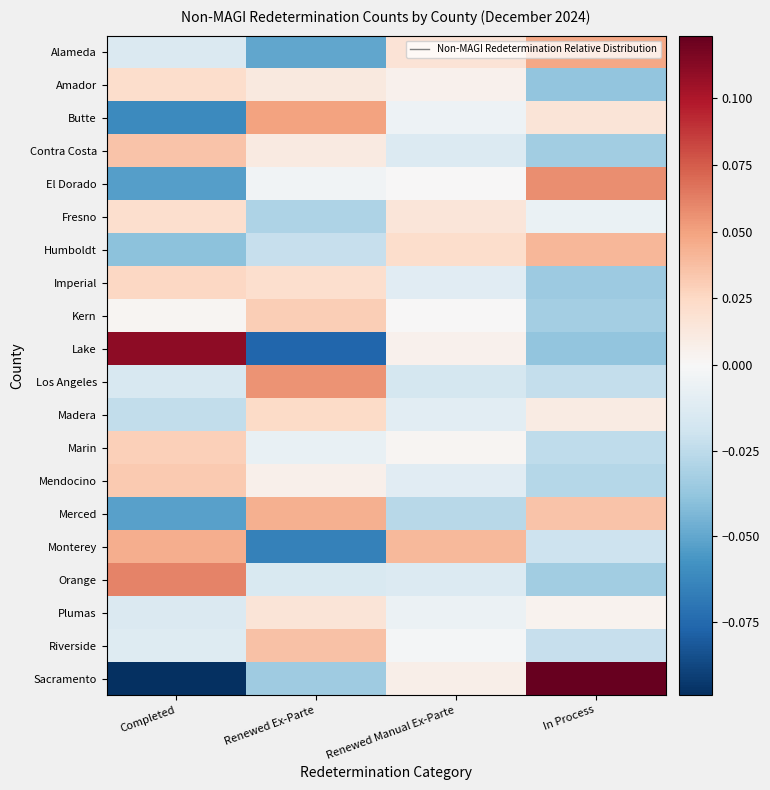

Reading left to right, list all the values displayed in this chart.

Alameda: Completed=-0.0	Renewed Ex-Parte=-0.0	Renewed Manual Ex-Parte=0.0	In Process=0.0
Amador: Completed=0.0	Renewed Ex-Parte=0.0	Renewed Manual Ex-Parte=0.0	In Process=-0.0
Butte: Completed=-0.1	Renewed Ex-Parte=0.0	Renewed Manual Ex-Parte=-0.0	In Process=0.0
Contra Costa: Completed=0.0	Renewed Ex-Parte=0.0	Renewed Manual Ex-Parte=-0.0	In Process=-0.0
El Dorado: Completed=-0.1	Renewed Ex-Parte=-0.0	Renewed Manual Ex-Parte=0.0	In Process=0.1
Fresno: Completed=0.0	Renewed Ex-Parte=-0.0	Renewed Manual Ex-Parte=0.0	In Process=-0.0
Humboldt: Completed=-0.0	Renewed Ex-Parte=-0.0	Renewed Manual Ex-Parte=0.0	In Process=0.0
Imperial: Completed=0.0	Renewed Ex-Parte=0.0	Renewed Manual Ex-Parte=-0.0	In Process=-0.0
Kern: Completed=0.0	Renewed Ex-Parte=0.0	Renewed Manual Ex-Parte=0.0	In Process=-0.0
Lake: Completed=0.1	Renewed Ex-Parte=-0.1	Renewed Manual Ex-Parte=0.0	In Process=-0.0
Los Angeles: Completed=-0.0	Renewed Ex-Parte=0.1	Renewed Manual Ex-Parte=-0.0	In Process=-0.0
Madera: Completed=-0.0	Renewed Ex-Parte=0.0	Renewed Manual Ex-Parte=-0.0	In Process=0.0
Marin: Completed=0.0	Renewed Ex-Parte=-0.0	Renewed Manual Ex-Parte=0.0	In Process=-0.0
Mendocino: Completed=0.0	Renewed Ex-Parte=0.0	Renewed Manual Ex-Parte=-0.0	In Process=-0.0
Merced: Completed=-0.1	Renewed Ex-Parte=0.0	Renewed Manual Ex-Parte=-0.0	In Process=0.0
Monterey: Completed=0.0	Renewed Ex-Parte=-0.1	Renewed Manual Ex-Parte=0.0	In Process=-0.0
Orange: Completed=0.1	Renewed Ex-Parte=-0.0	Renewed Manual Ex-Parte=-0.0	In Process=-0.0
Plumas: Completed=-0.0	Renewed Ex-Parte=0.0	Renewed Manual Ex-Parte=-0.0	In Process=0.0
Riverside: Completed=-0.0	Renewed Ex-Parte=0.0	Renewed Manual Ex-Parte=-0.0	In Process=-0.0
Sacramento: Completed=-0.1	Renewed Ex-Parte=-0.0	Renewed Manual Ex-Parte=0.0	In Process=0.1